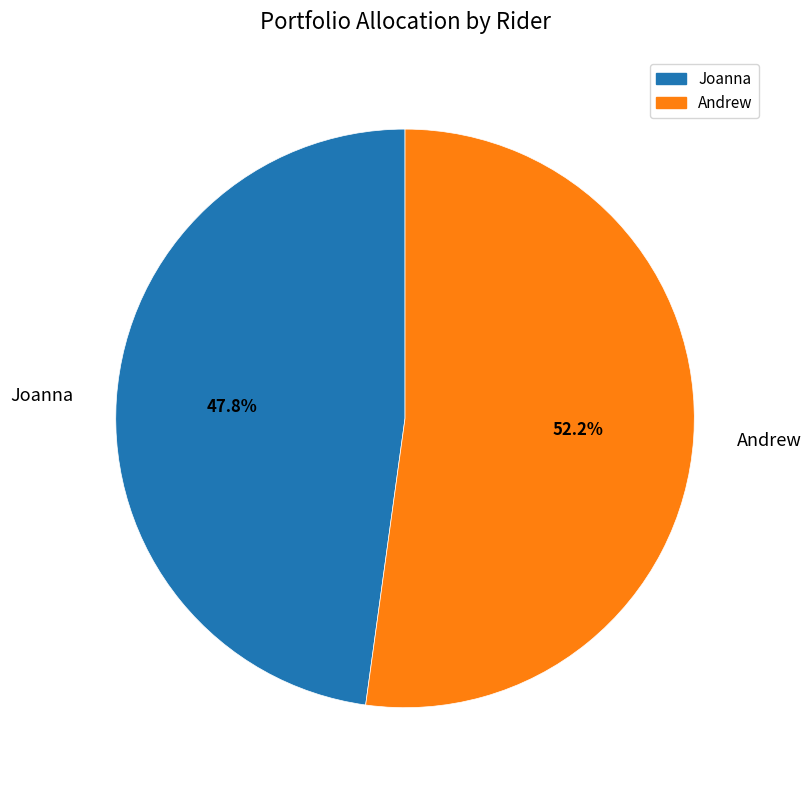

Is there any slice that represents more than half of the pie?

Yes